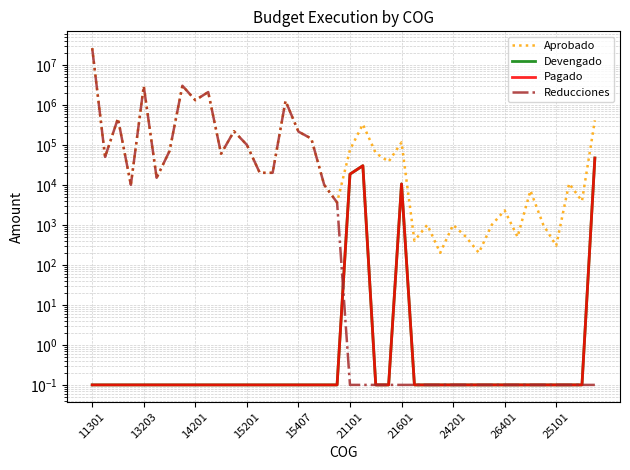

What is the maximum value for Reducciones?

26079843.8